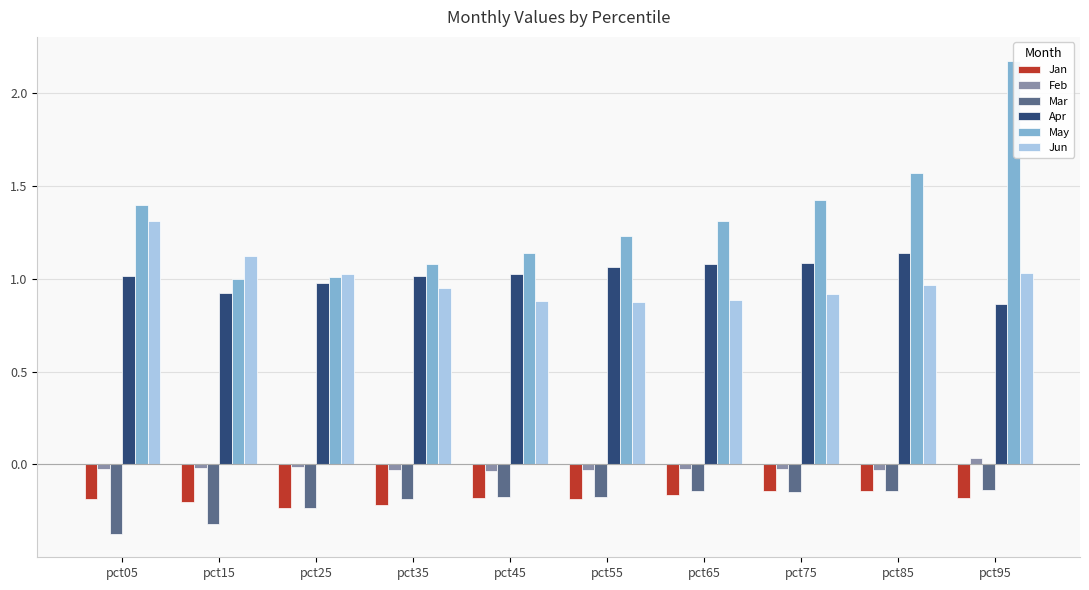

Which label corresponds to the largest value in the chart?

pct95